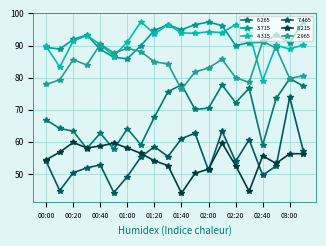

Where is the first local maximum for 7.465?

00:40